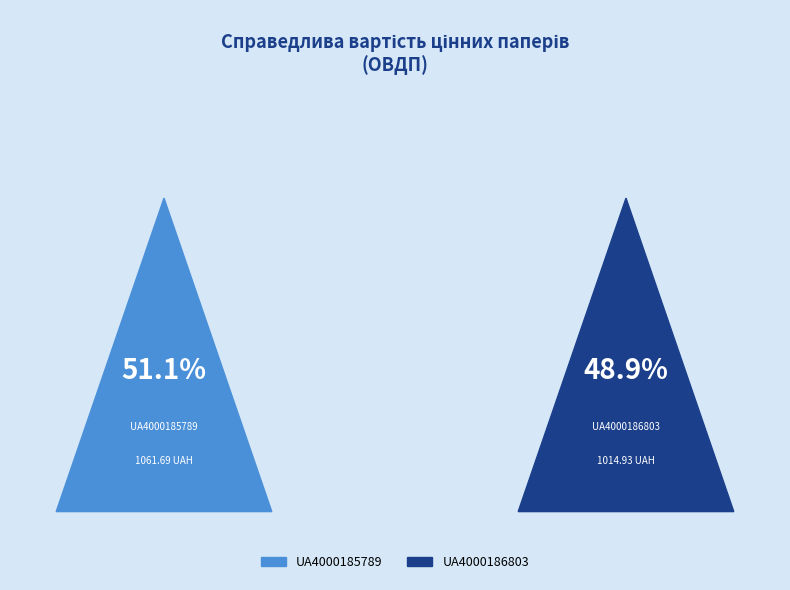

What is the ratio of the value at UA4000186803 to the value at UA4000185789?

1.0